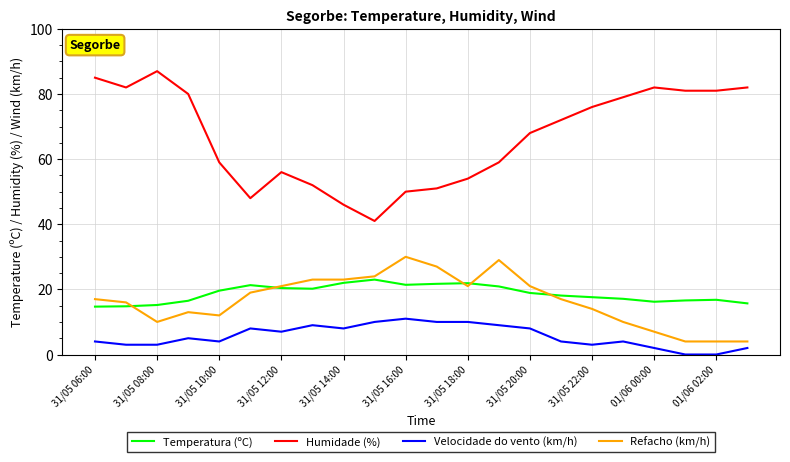

Count the number of categories in the chart.

22